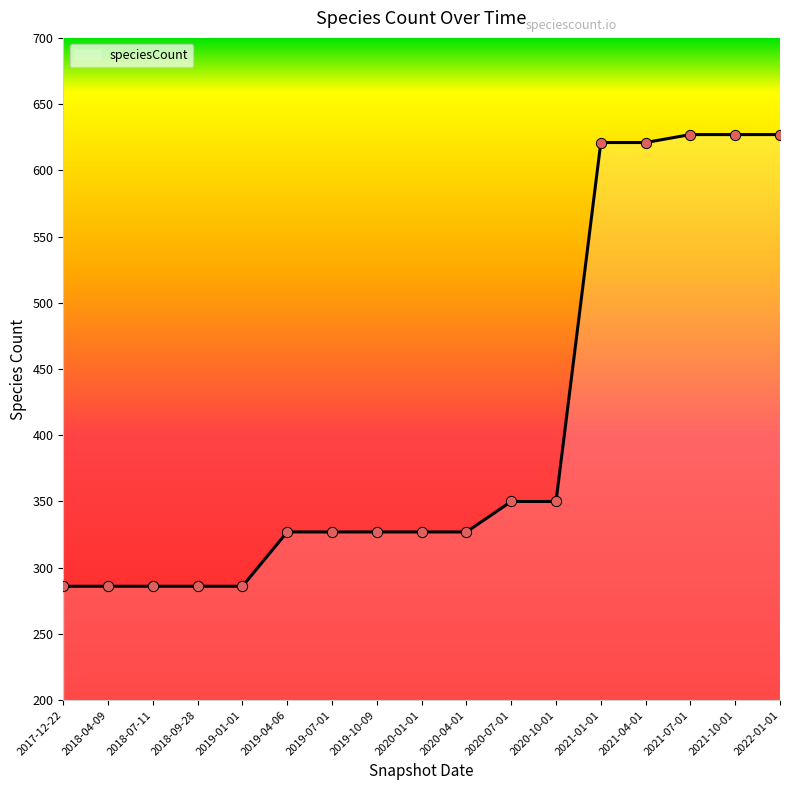

Approximately how many times larger is the value at 2022-01-01 compared to 2020-10-01?

1.8